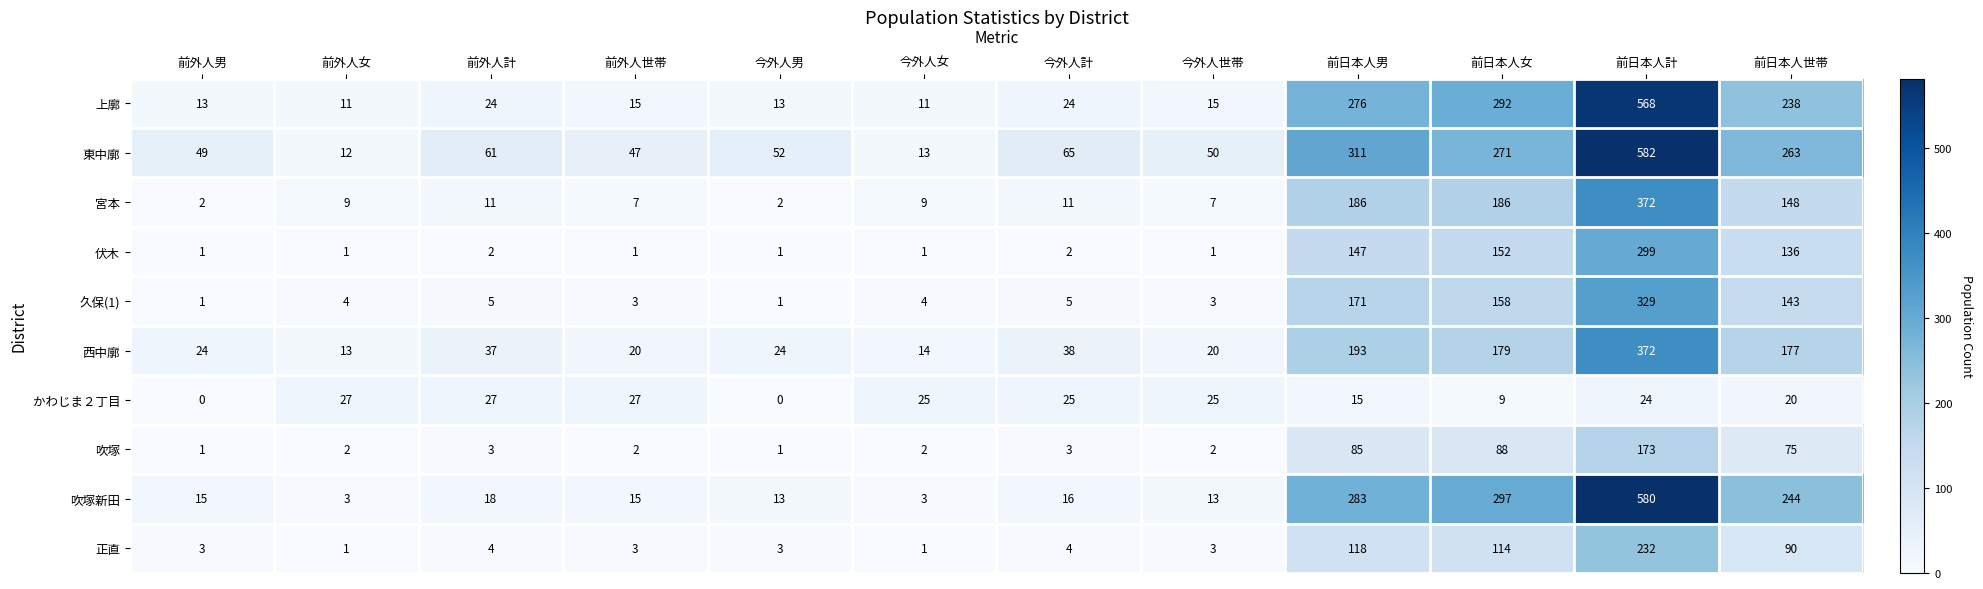

Which series changed the most between 前外人男 and 前外人女?

東中廓